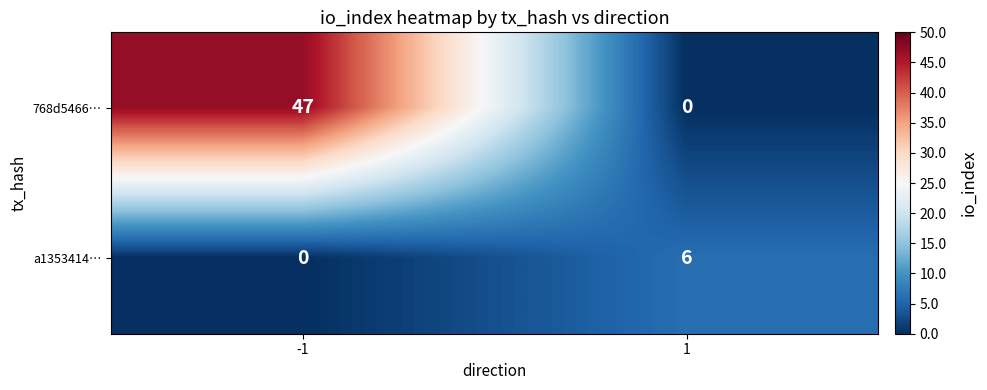

At how many categories does at least one series exceed 27?

1